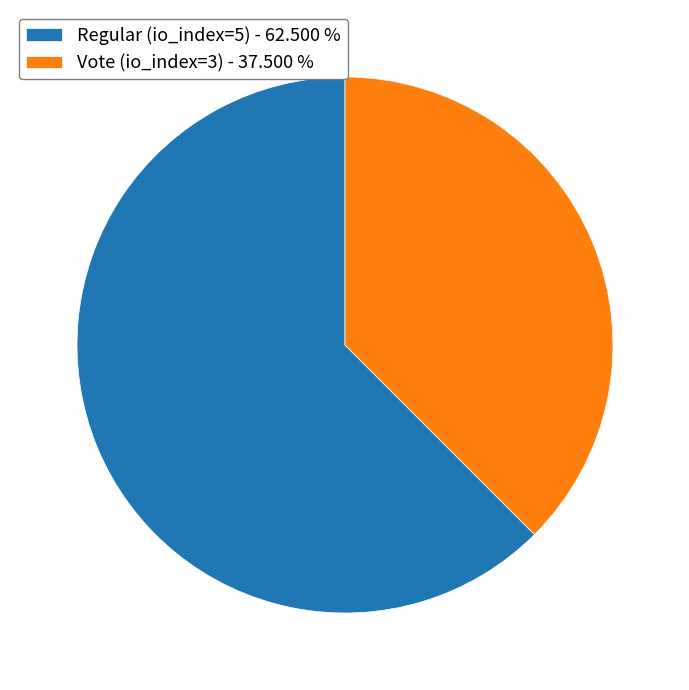

Approximately how many times larger is the value at Vote (io_index=3) - 37.500 % compared to Regular (io_index=5) - 62.500 %?

0.6